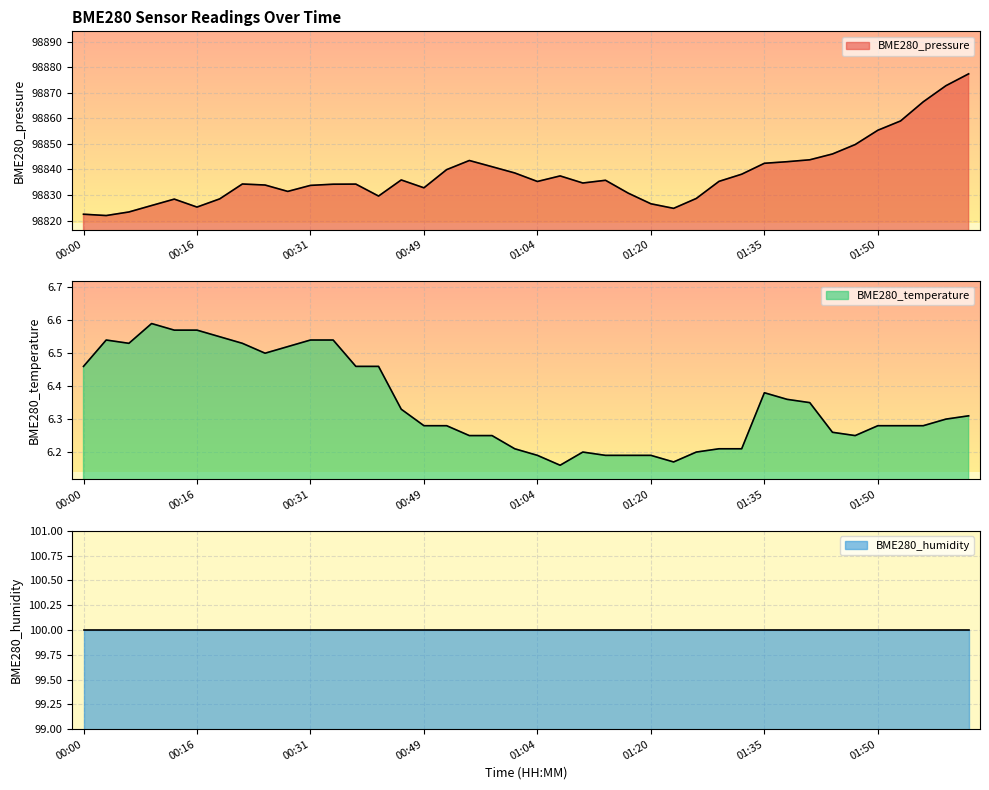

What is the minimum value for BME280_pressure?

98821.9